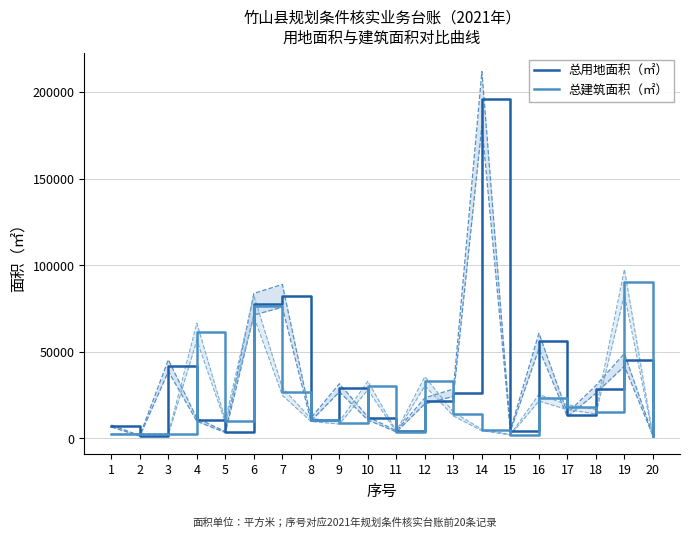

How many interior local peaks does the 总建筑面积（㎡） series have?

7